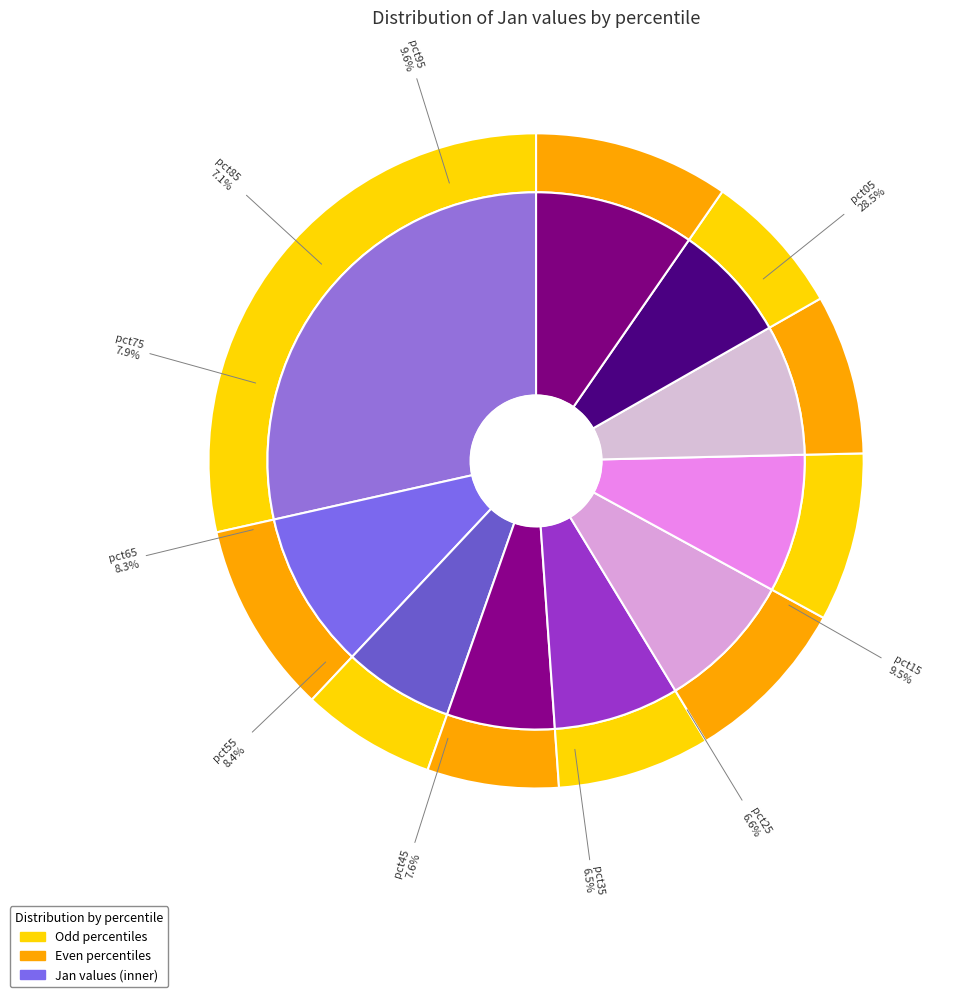

Combined, do pct95 and pct45 account for over 50%?

No